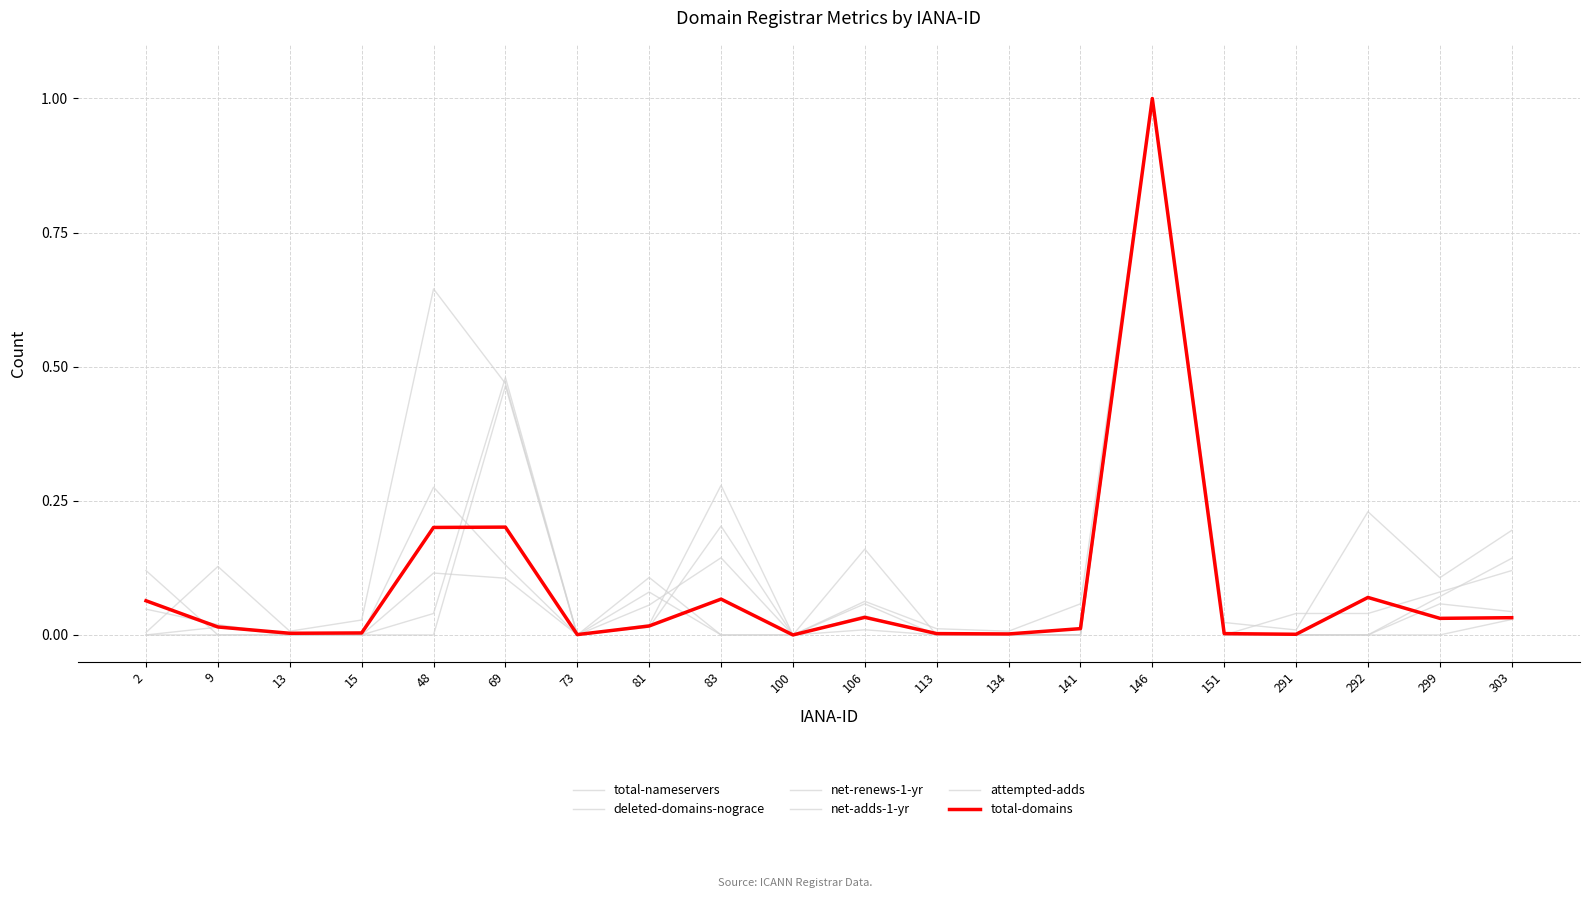

How many intersections are there between total-nameservers and total-domains?

3